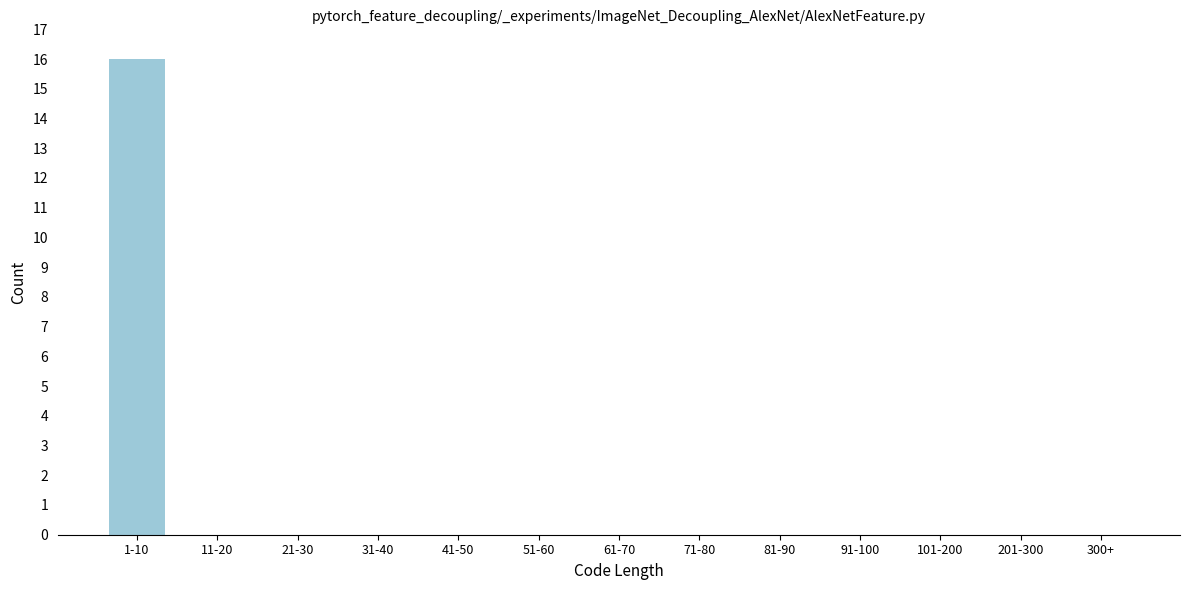

Reading right to left, extract all data points from this chart.

300+=0	201-300=0	101-200=0	91-100=0	81-90=0	71-80=0	61-70=0	51-60=0	41-50=0	31-40=0	21-30=0	11-20=0	1-10=16